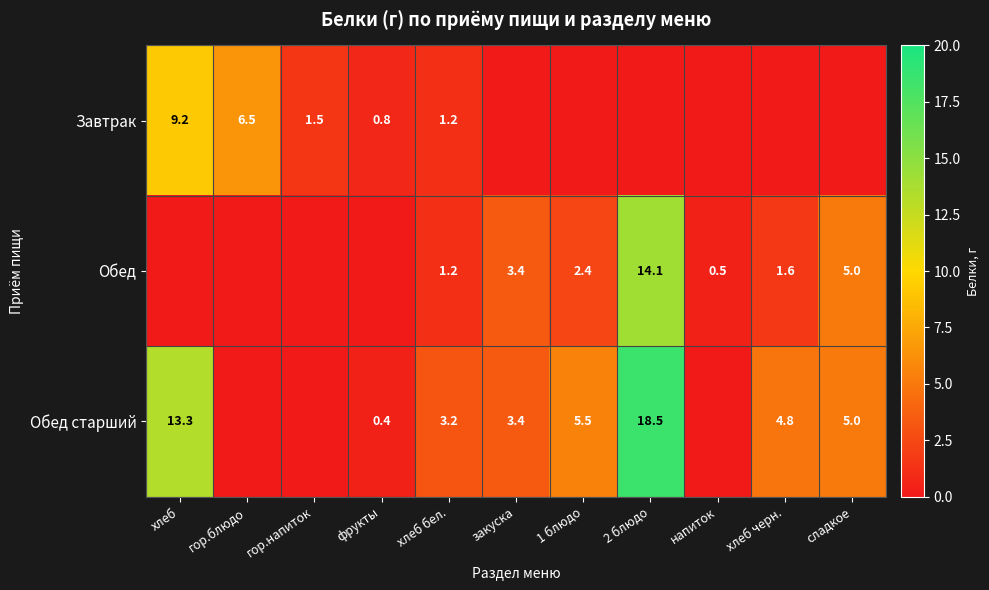

At which category is the sum across all series the highest?

2 блюдо